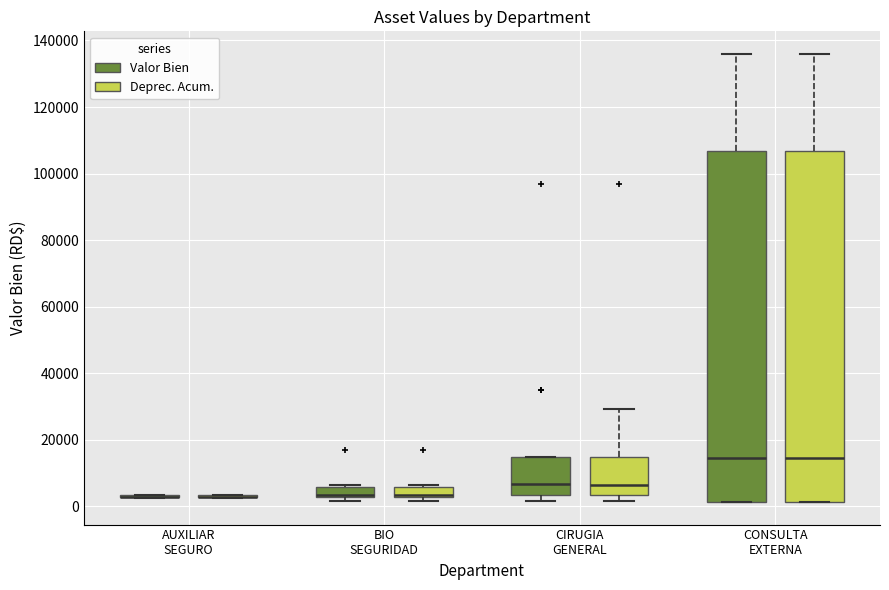

Where does the median line of the box for CONSULTA EXTERNA (Valor Bien) sit on the y-axis? The values are not printed on the chart, so give them approximately, as read against the axis.

14000